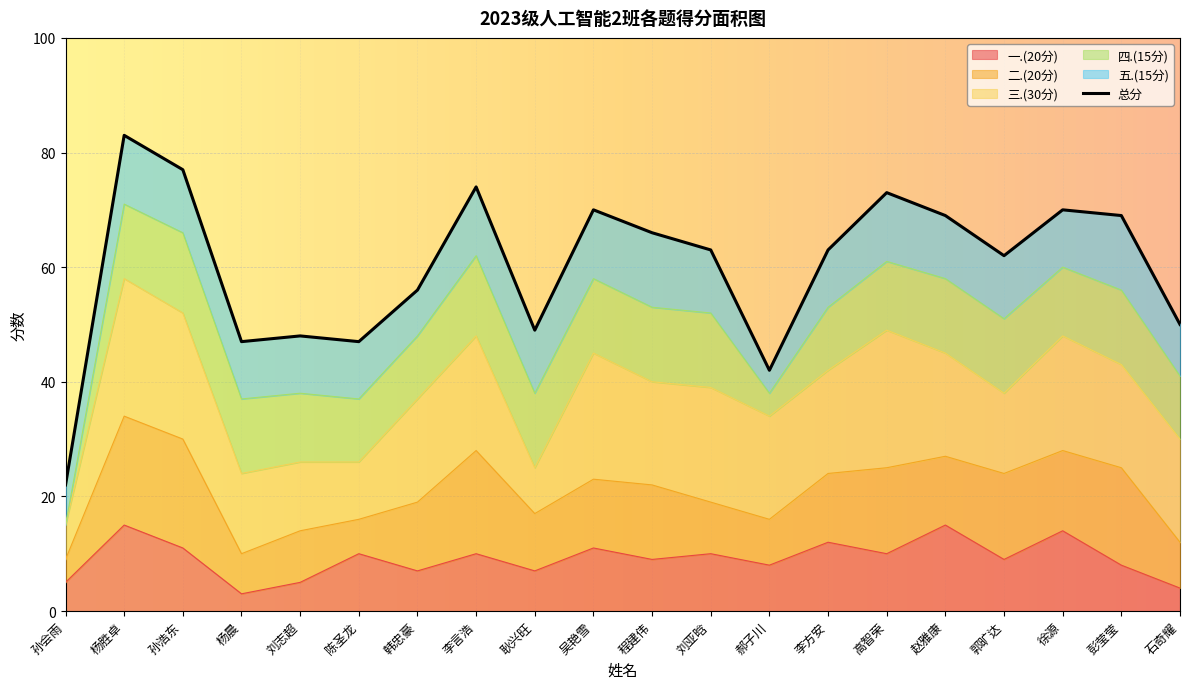

After their last crossing, which series has the higher values: 一.(20分) or 四.(15分)?

四.(15分)